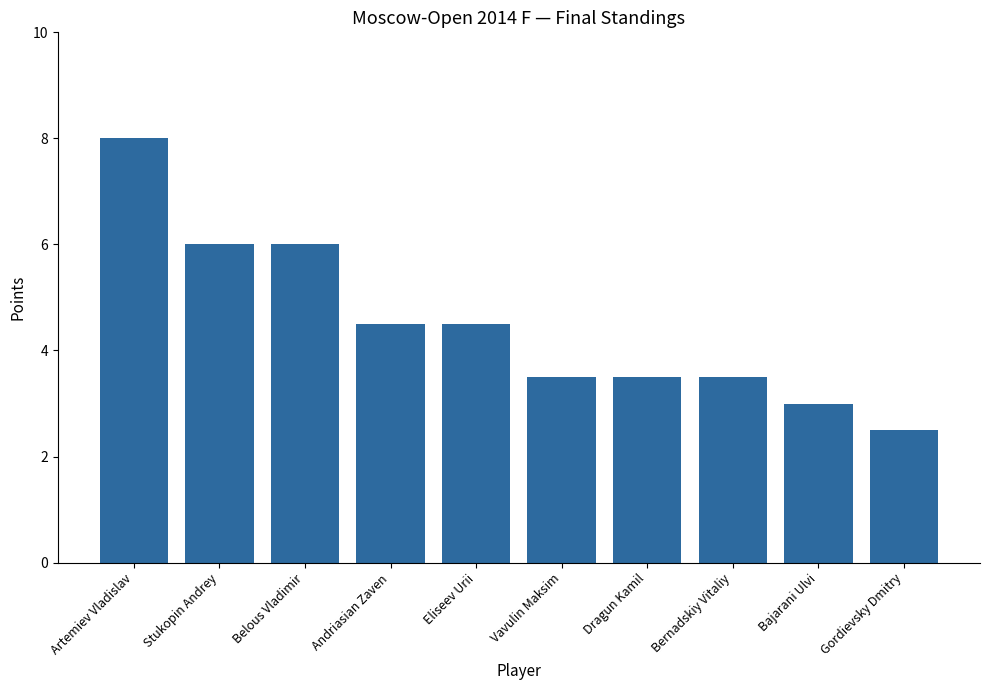

What is the value of the 7th bar from the left?

3.5